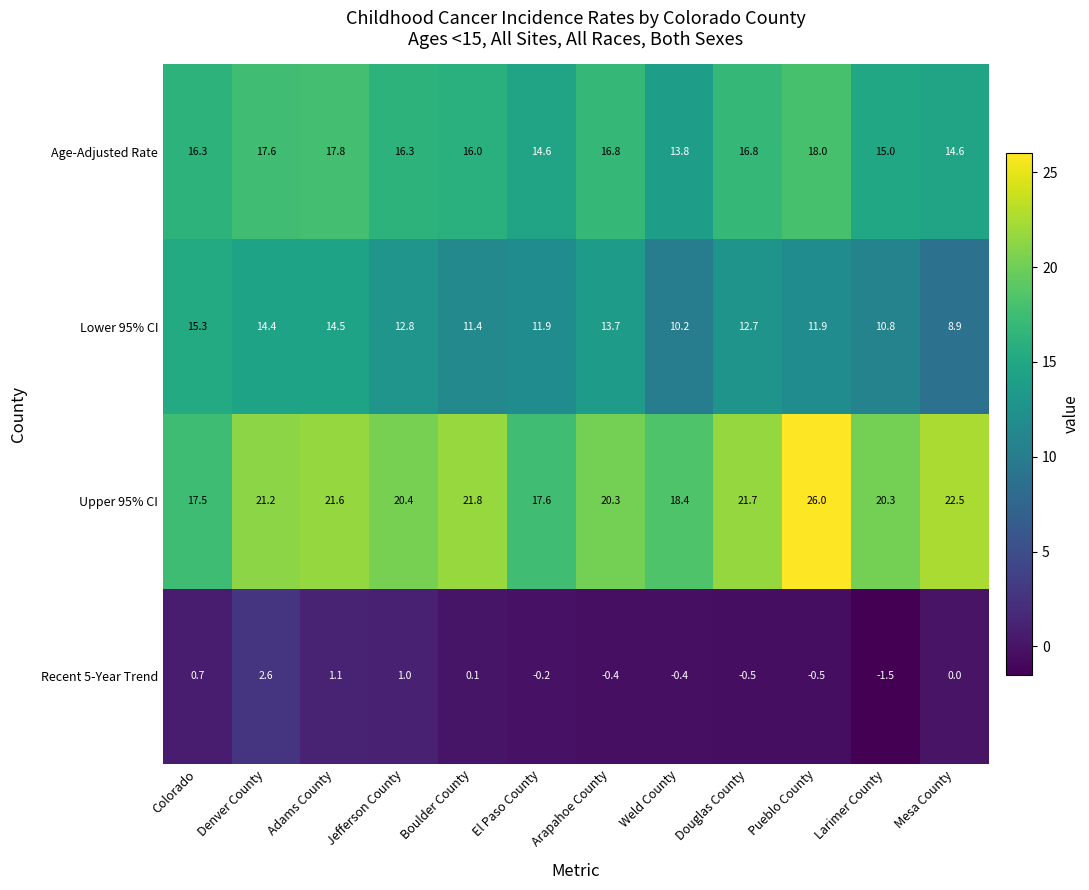

The value of Lower 95% CI at Colorado is 9.7. True or false?

False